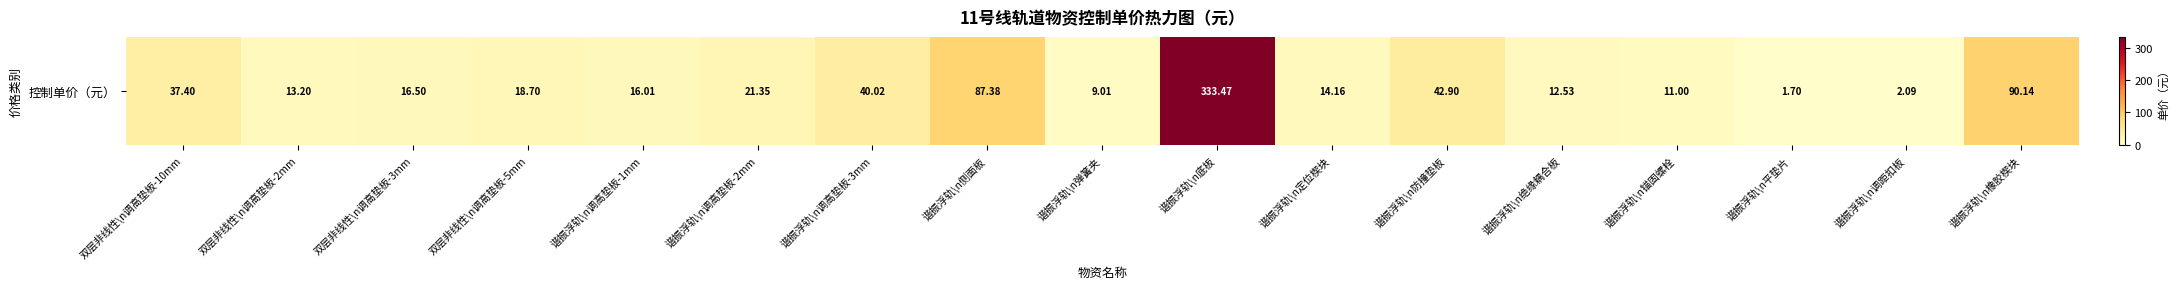

What is the sum of the values at 谐振浮轨\n绝缘耦合板 and 谐振浮轨\n底板?

346.0